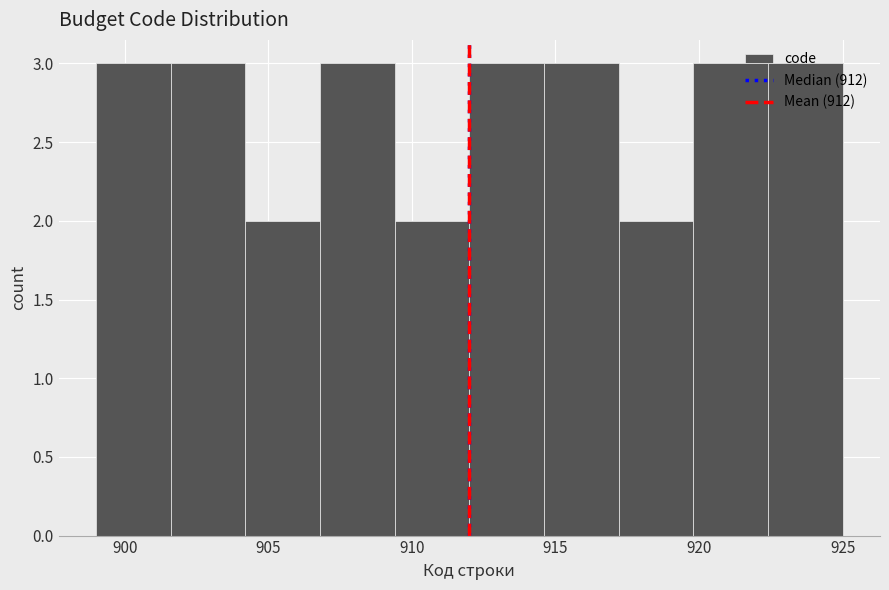

Reading left to right, list every bar in this chart as the range it spans on the x-axis followed by its height. Neither the bar edges nor the heights are printed on the chart, so give them approximately, as read against the axes.

899.0 to 901.6: 3
901.6 to 904.2: 3
904.2 to 906.8: 2
906.8 to 909.4: 3
909.4 to 912.0: 2
912.0 to 914.6: 3
914.6 to 917.2: 3
917.2 to 919.8: 2
919.8 to 922.4: 3
922.4 to 925.0: 3